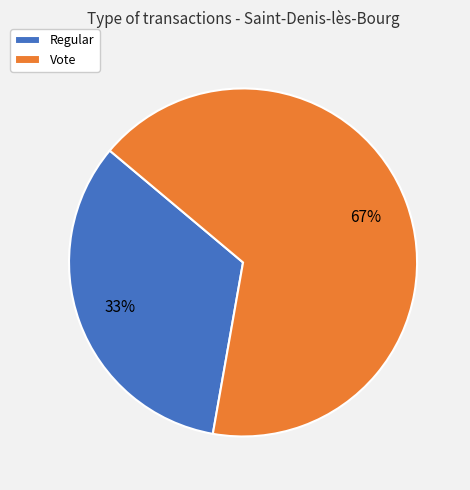

Is there any slice that represents more than half of the pie?

Yes